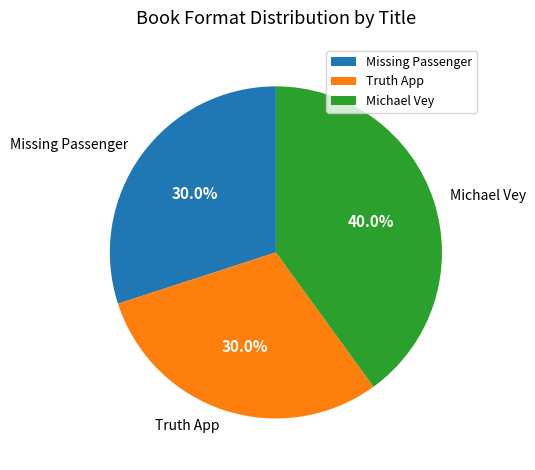

Is there any slice that represents more than half of the pie?

No